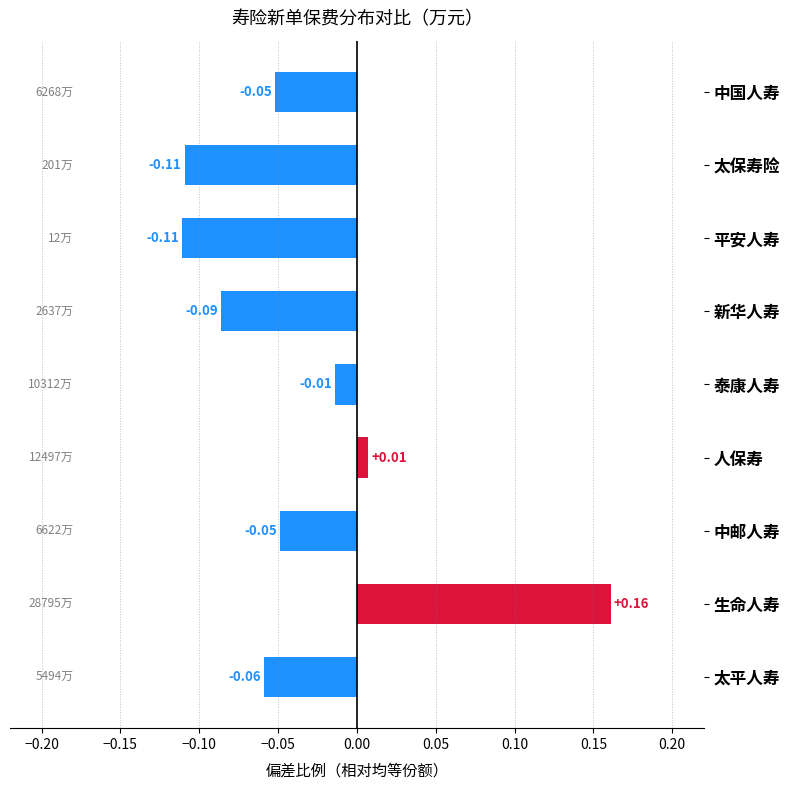

What is the difference between the maximum and second lowest values?

0.3